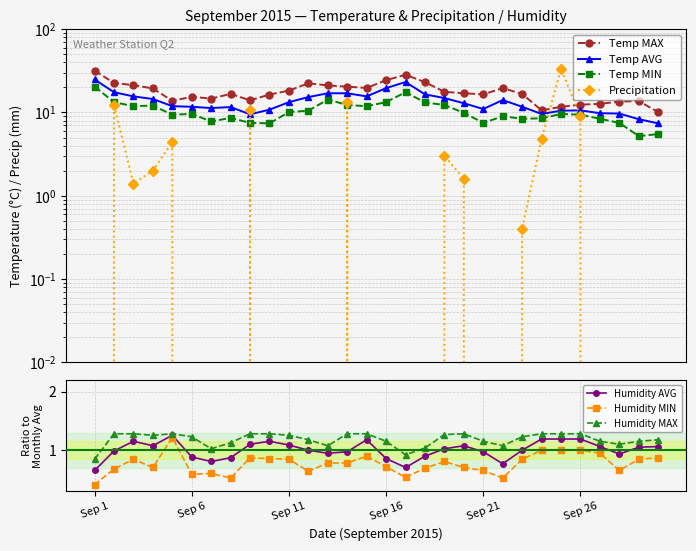

What is the difference between the maximum and minimum values in the Temp AVG series?

17.5